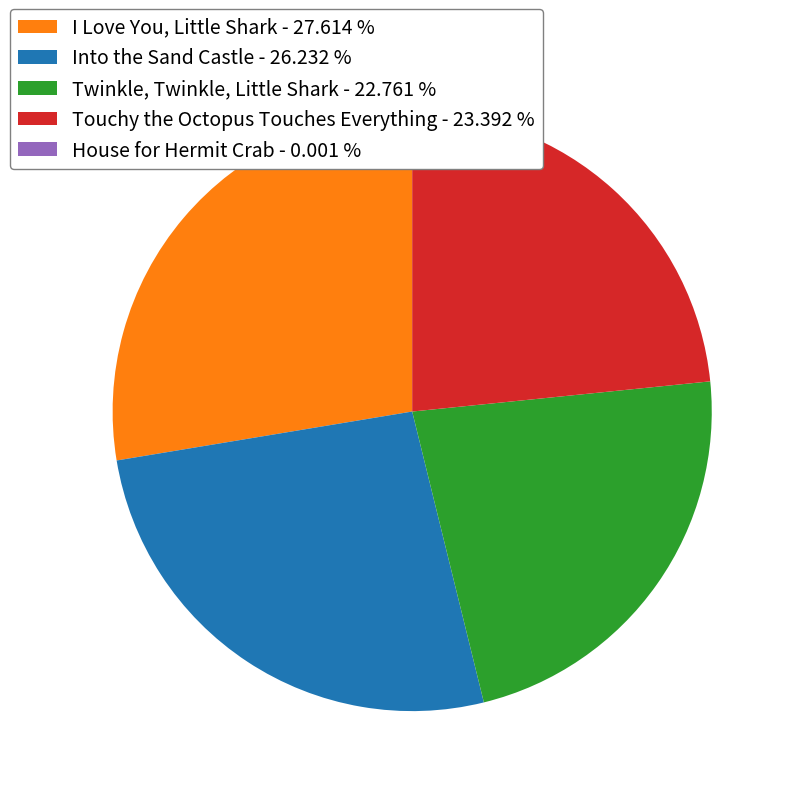

Do Twinkle, Twinkle, Little Shark - 22.761 % and Touchy the Octopus Touches Everything - 23.392 % together represent more than half of the pie?

No